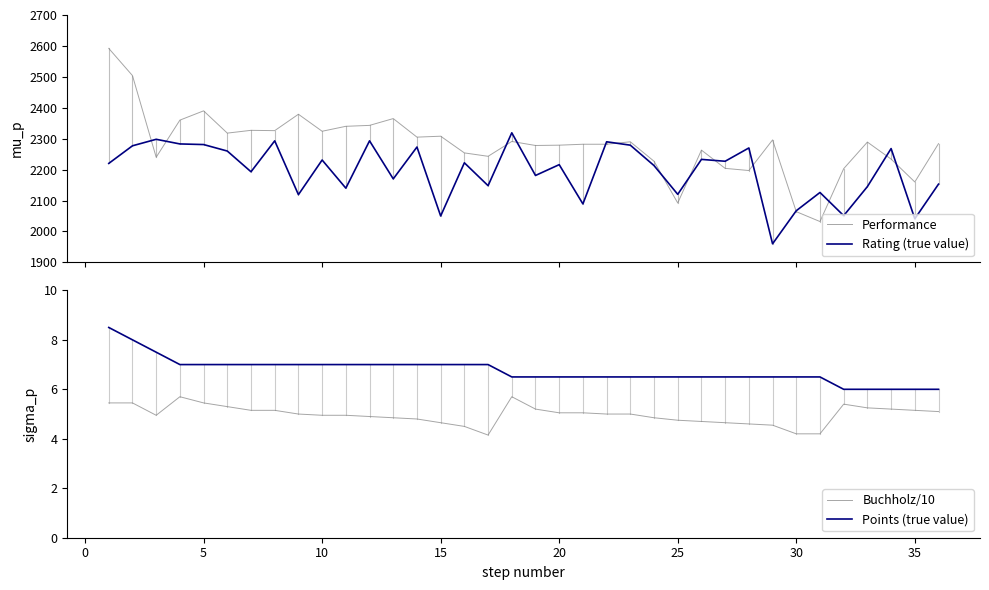

What is the minimum value for Buchholz/10?

4.2